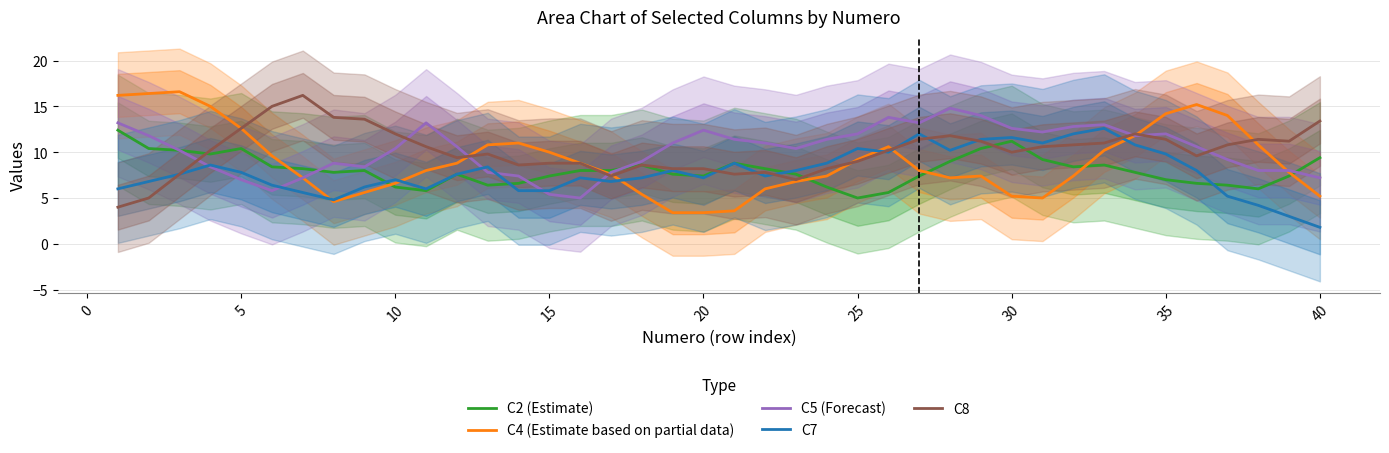

At how many categories does at least one series exceed 2?

40